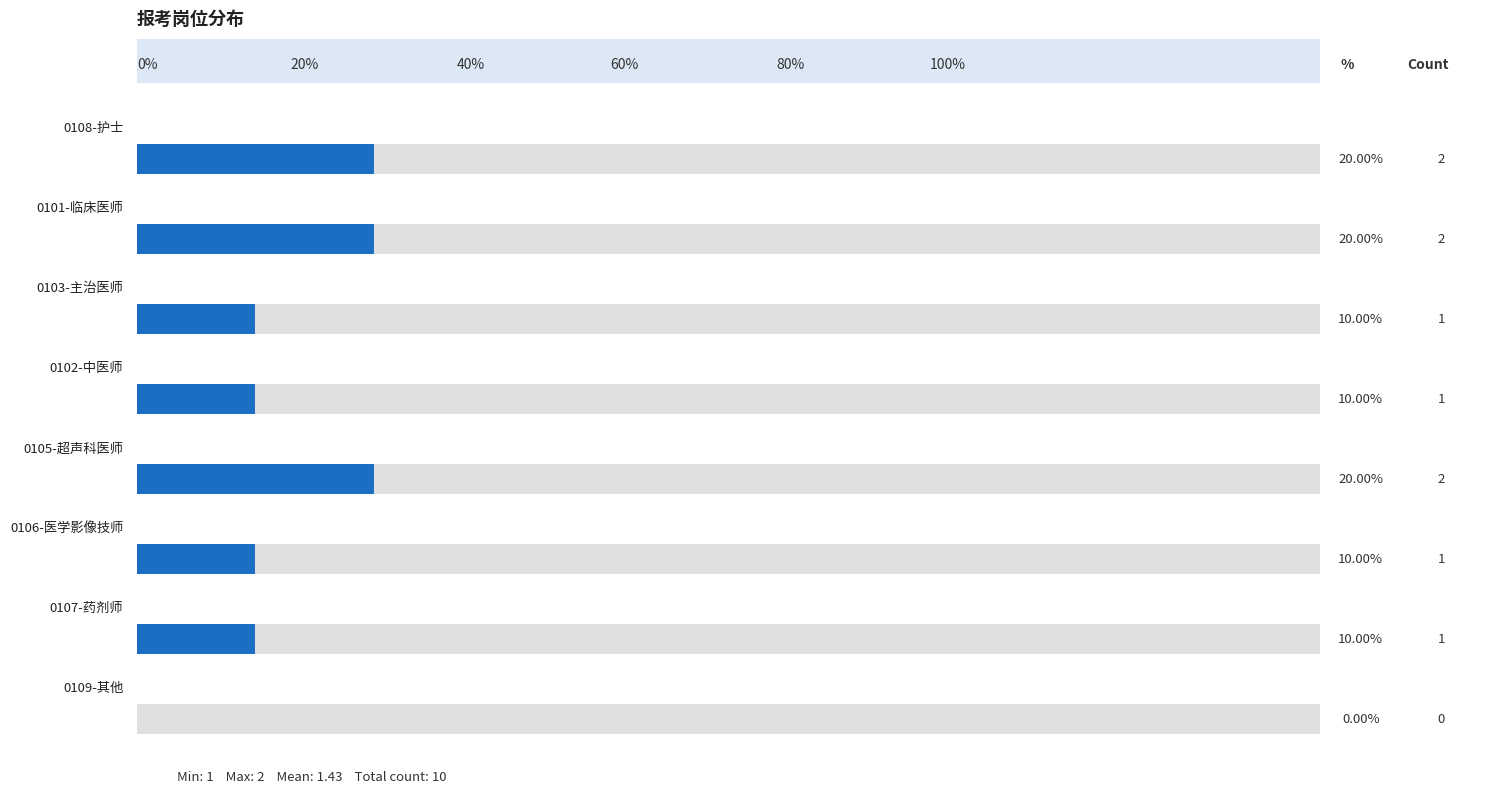

At which category does the chart reach its peak across all series?

0108-护士